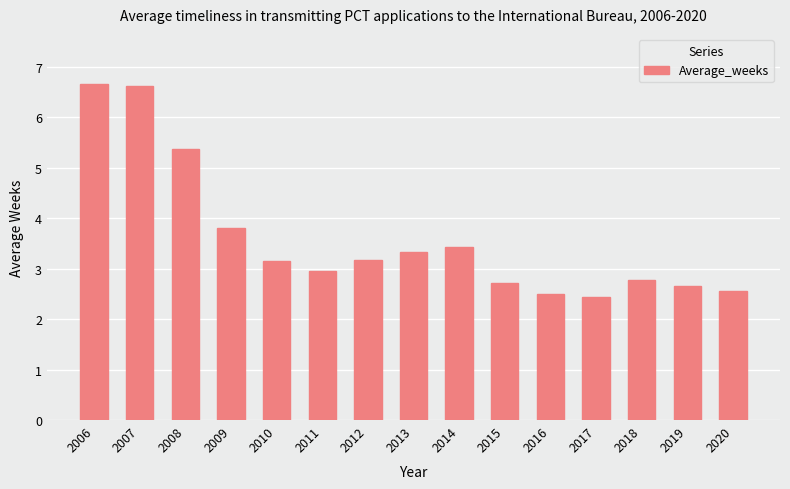

What is the average value?

3.6